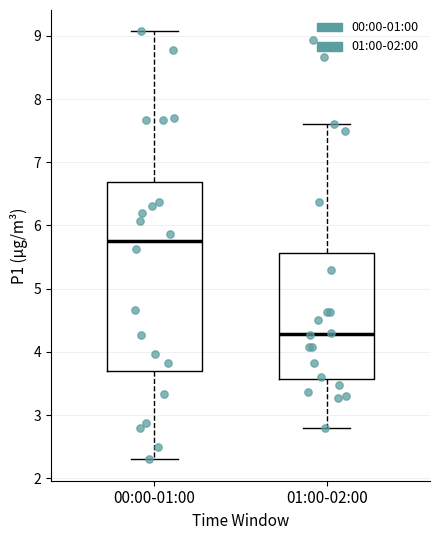

Comparing the boxes themselves (not the whiskers), which one is the tallest?

00:00-01:00